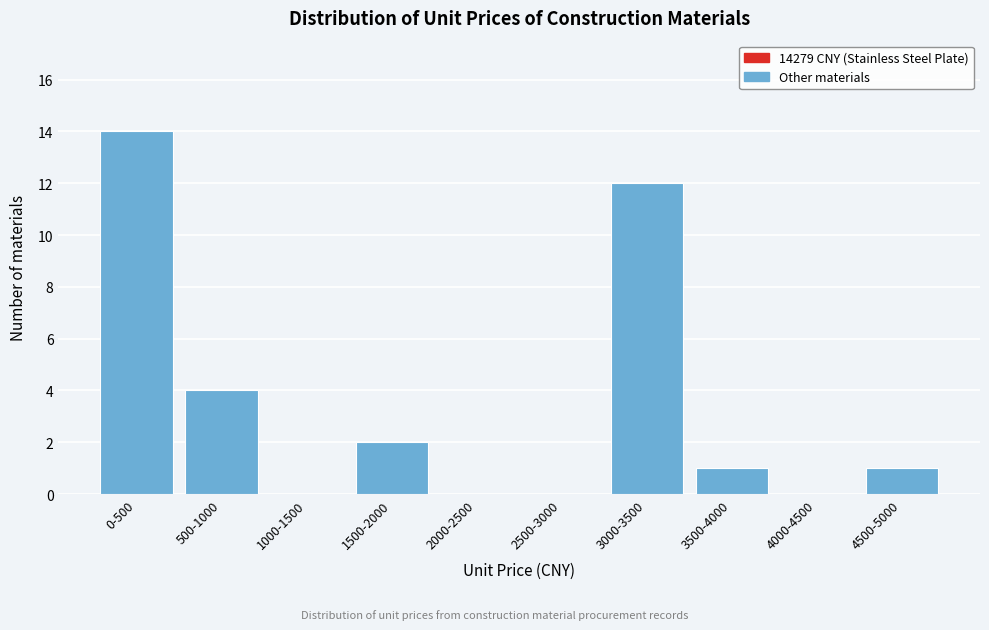

Reading right to left, list all the values displayed in this chart.

4500-5000=1	4000-4500=0	3500-4000=1	3000-3500=12	2500-3000=0	2000-2500=0	1500-2000=2	1000-1500=0	500-1000=4	0-500=14